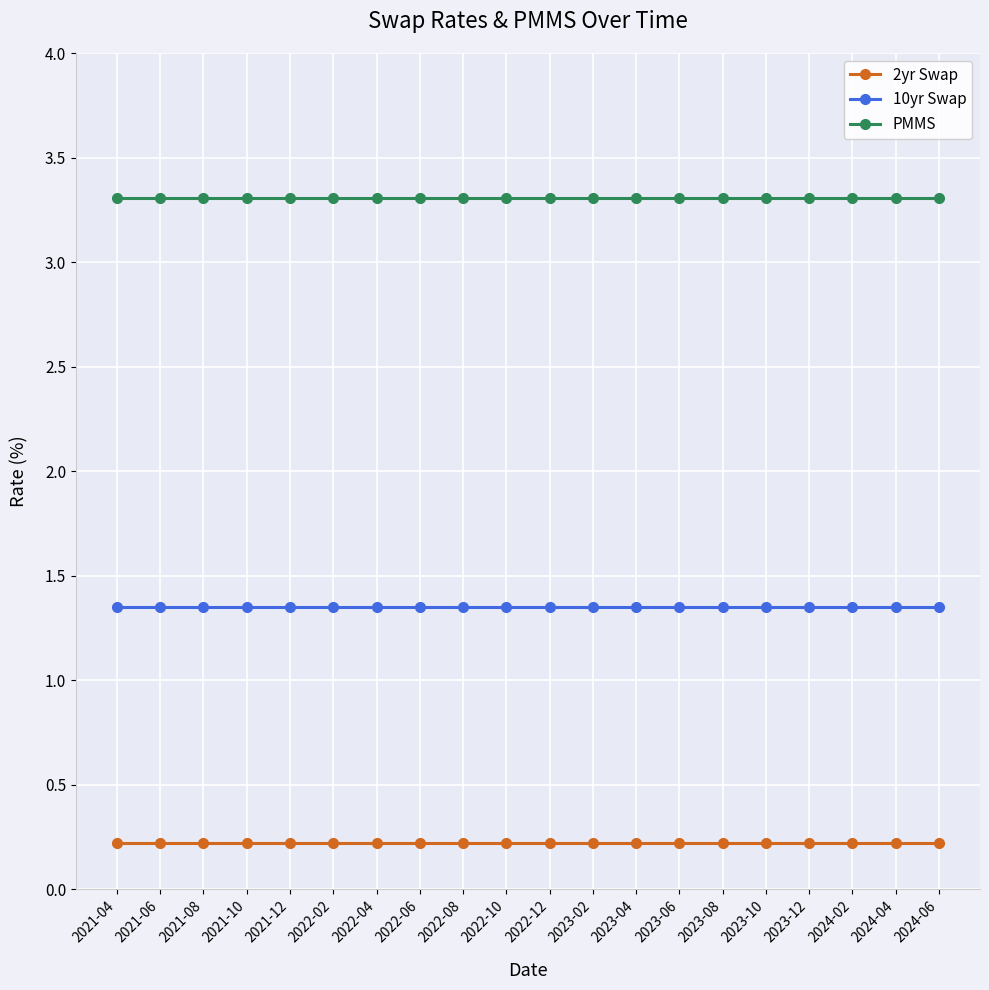

List the series in order of their overall mean, highest first.

PMMS, 10yr Swap, 2yr Swap